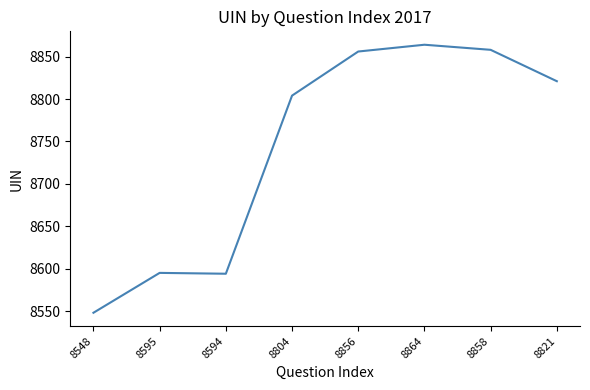

At which category does the chart reach its minimum across all series?

8548